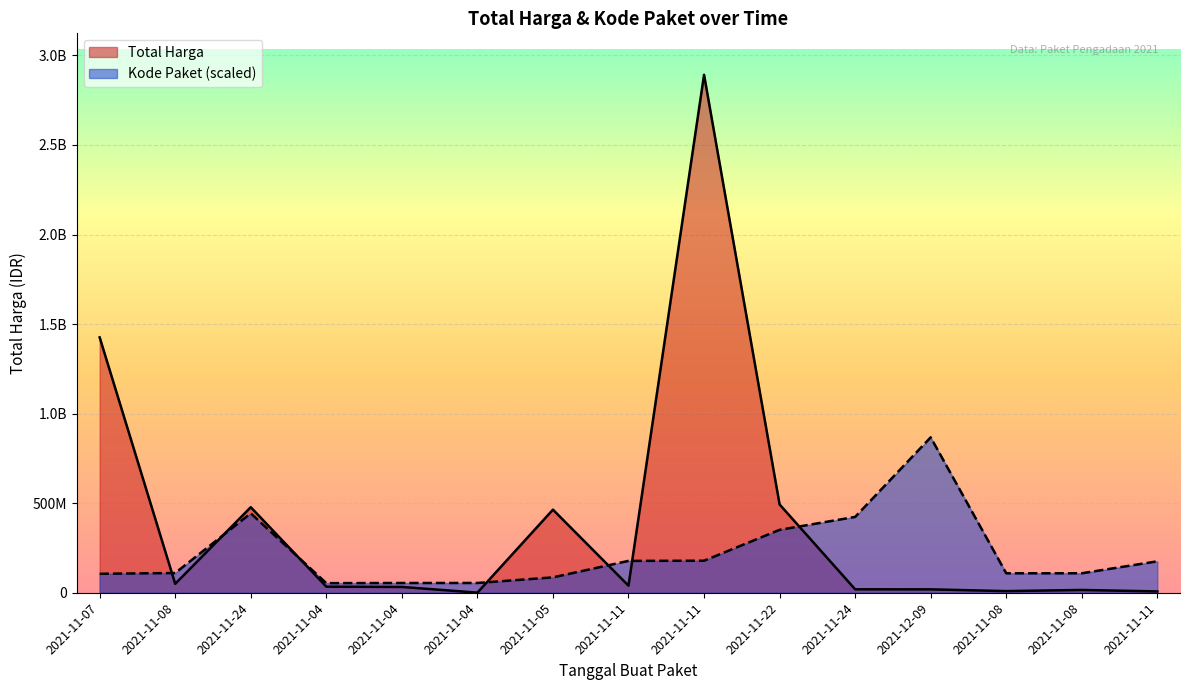

At which category does the chart reach its peak across all series?

2021-11-11